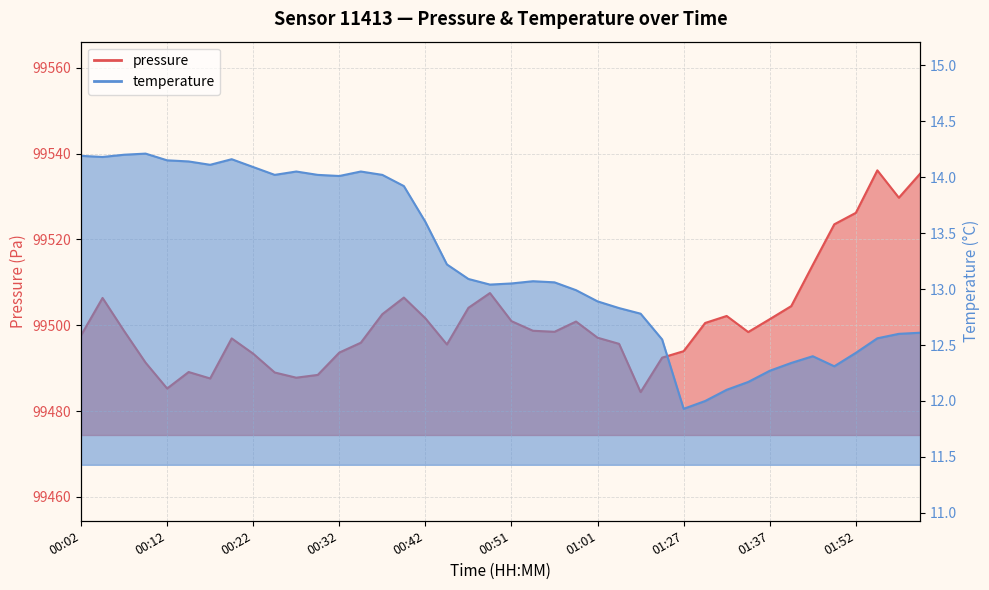

True or false: temperature and pressure intersect in this chart.

False